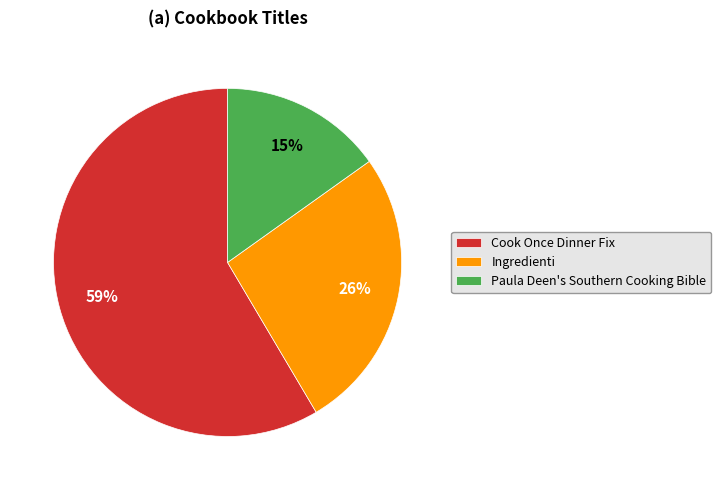

What percentage is the Ingredienti slice, to the nearest percent?

26%